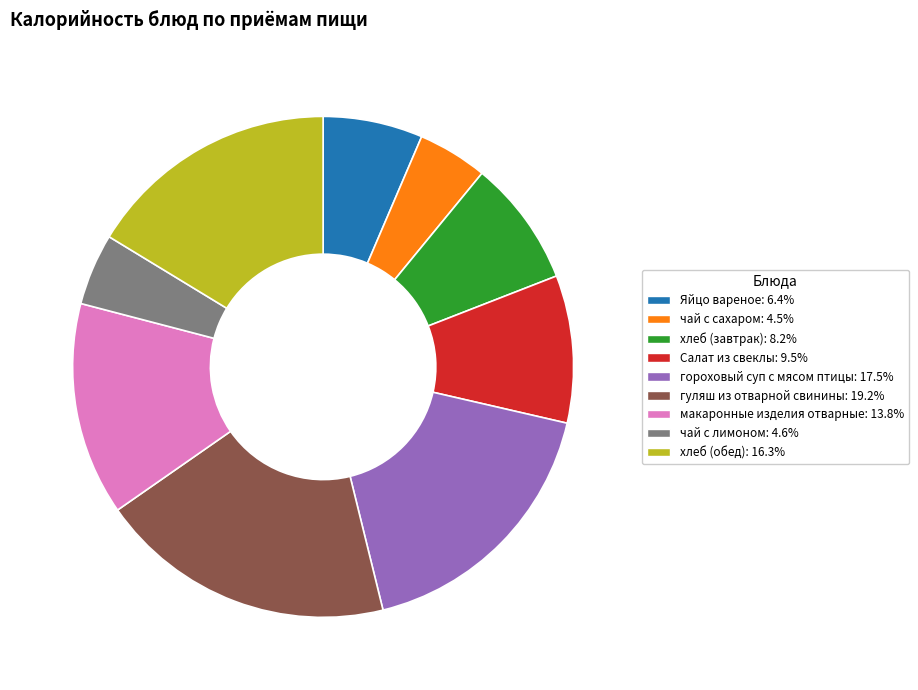

How many segments does this pie chart have?

9